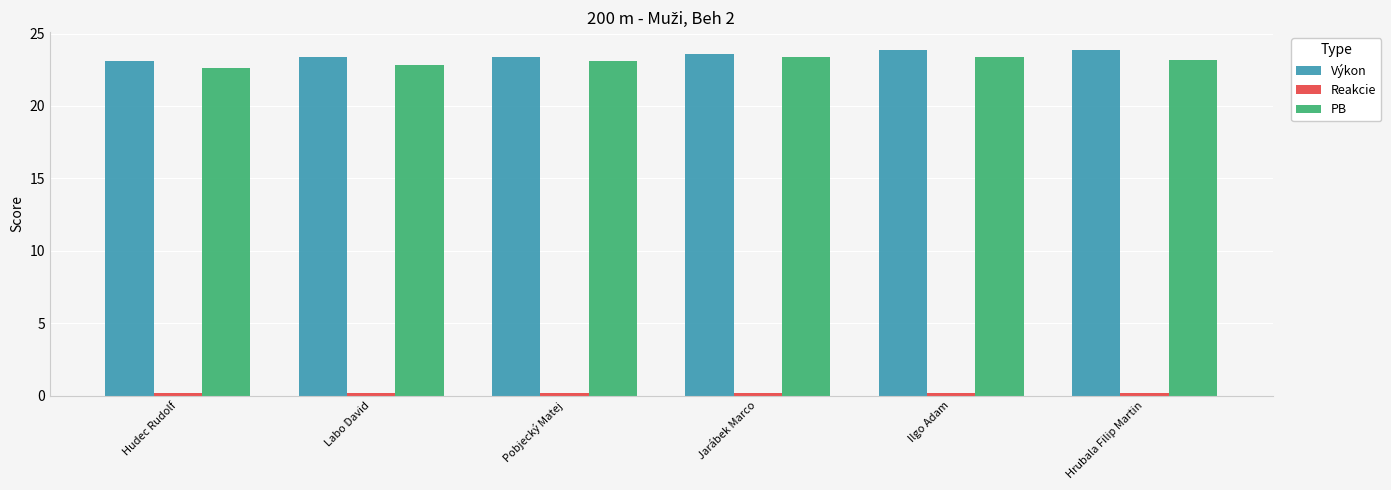

At which label is Výkon closest to 23?

Hudec Rudolf